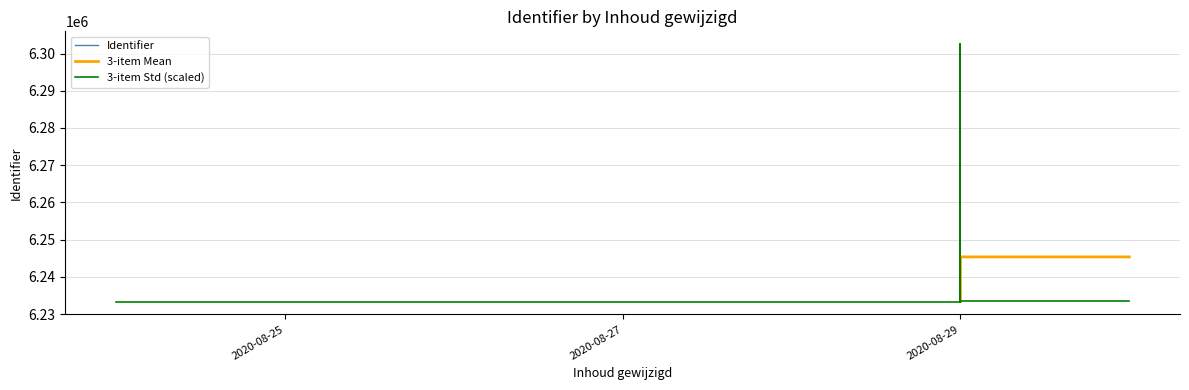

How many intersections are there between Identifier and 3-item Std (scaled)?

1